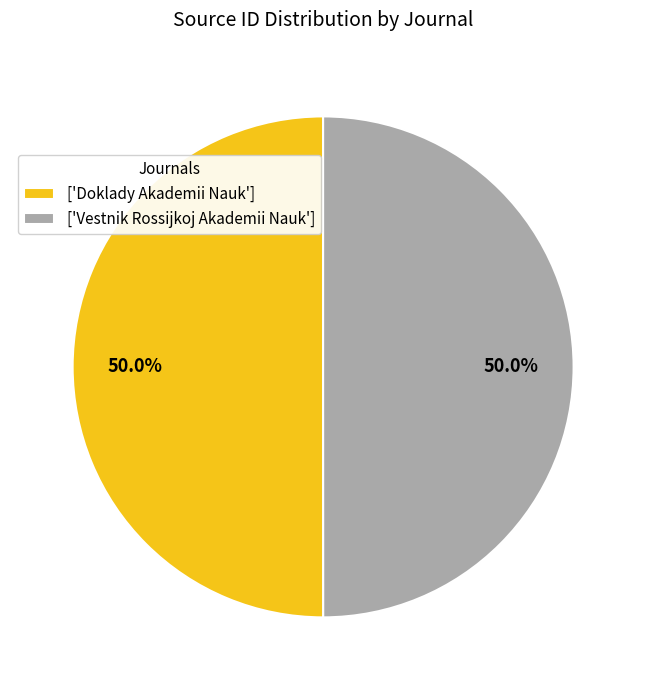

What is the ratio of the value at ['Vestnik Rossijkoj Akademii Nauk'] to the value at ['Doklady Akademii Nauk']?

1.0